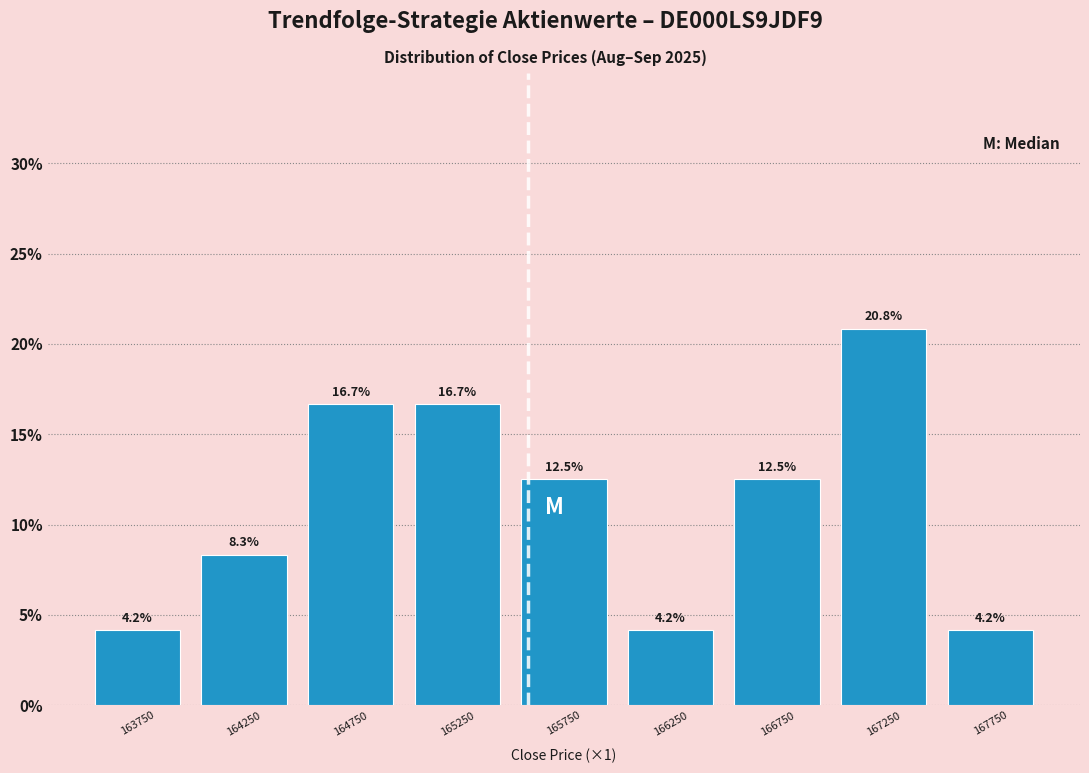

How tall is the bar that spans 166500 to 167000 on the x-axis?

12.5